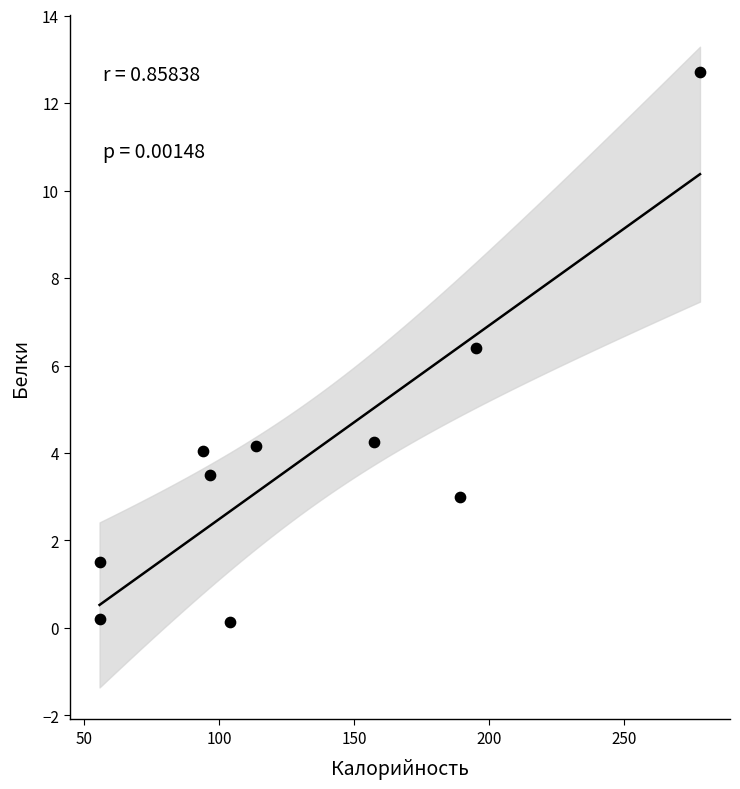

What Y value in the scatter plot is closest to 6?

6.4